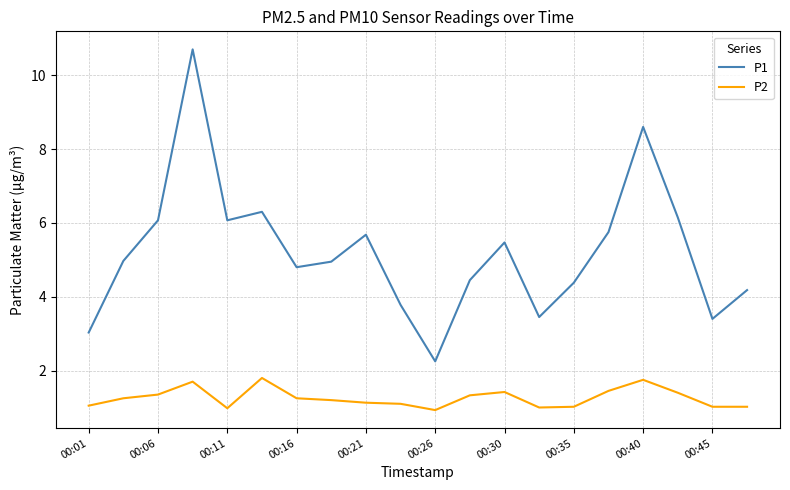

Rank the series by their average value, from highest to lowest.

P1, P2